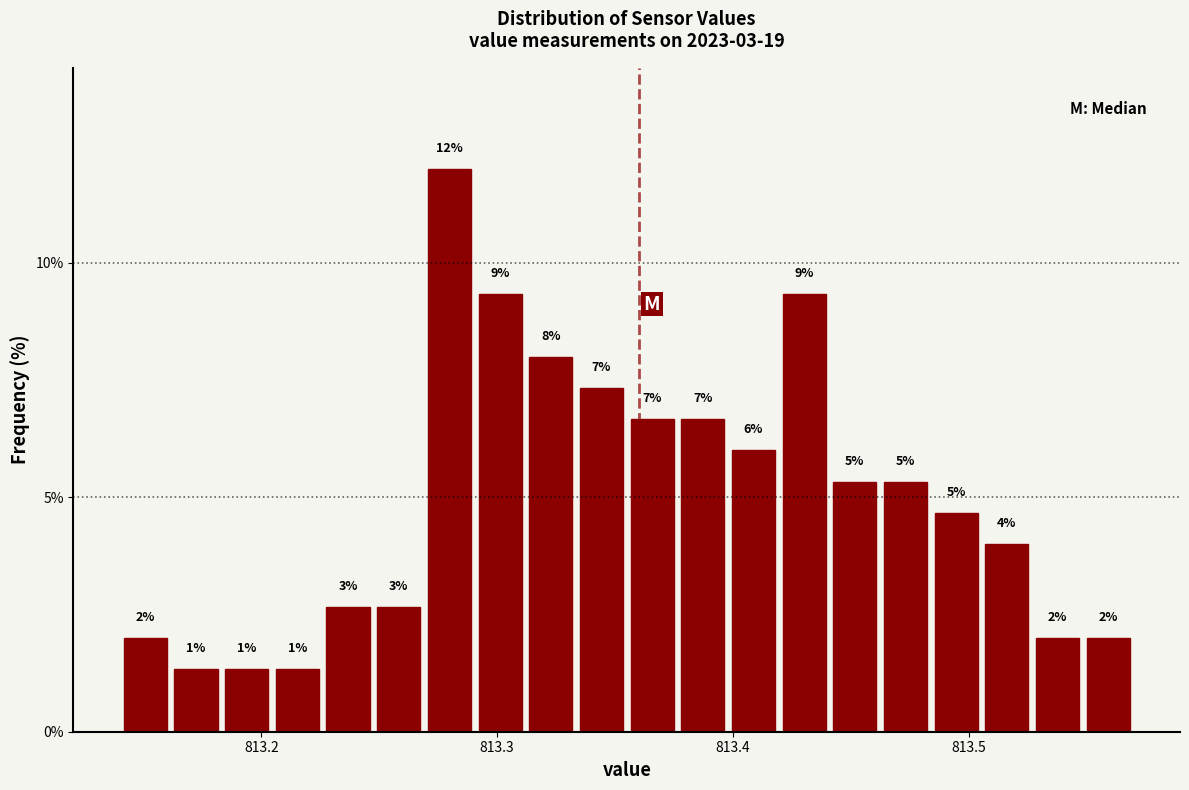

Around what value on the x-axis is the tallest bar? Give the approximate position of its centre, as read against the axis.

813.28